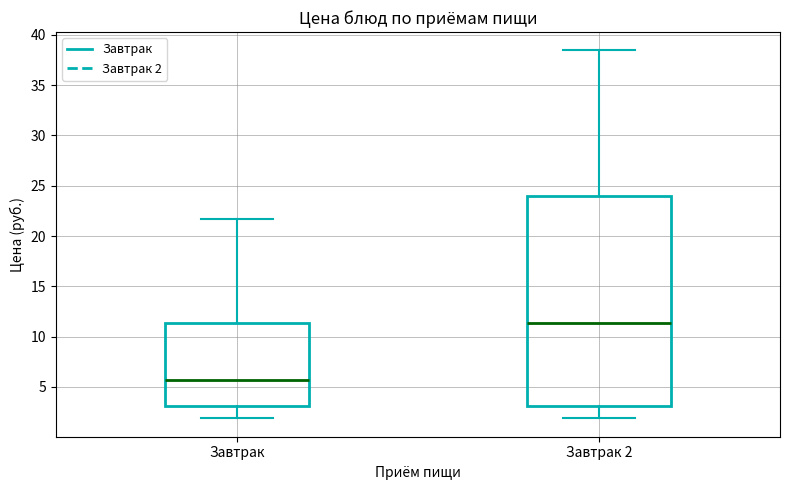

Which box's median line is the highest?

Завтрак 2